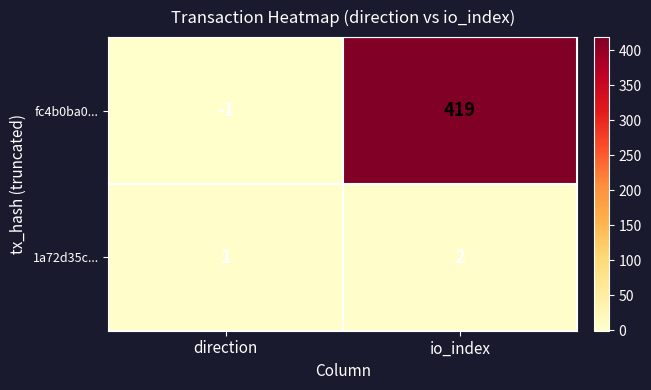

What is the difference between the fc4b0ba0... values at io_index and direction?

420